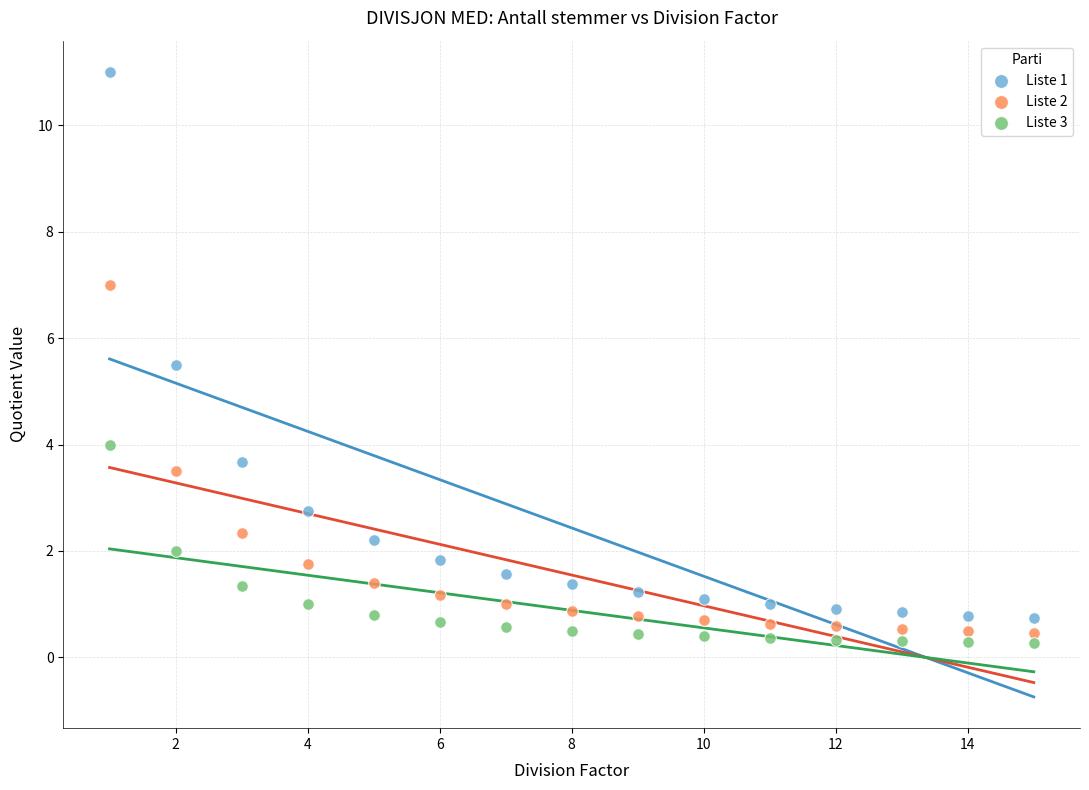

Which series contains the highest Y value?

Liste 1